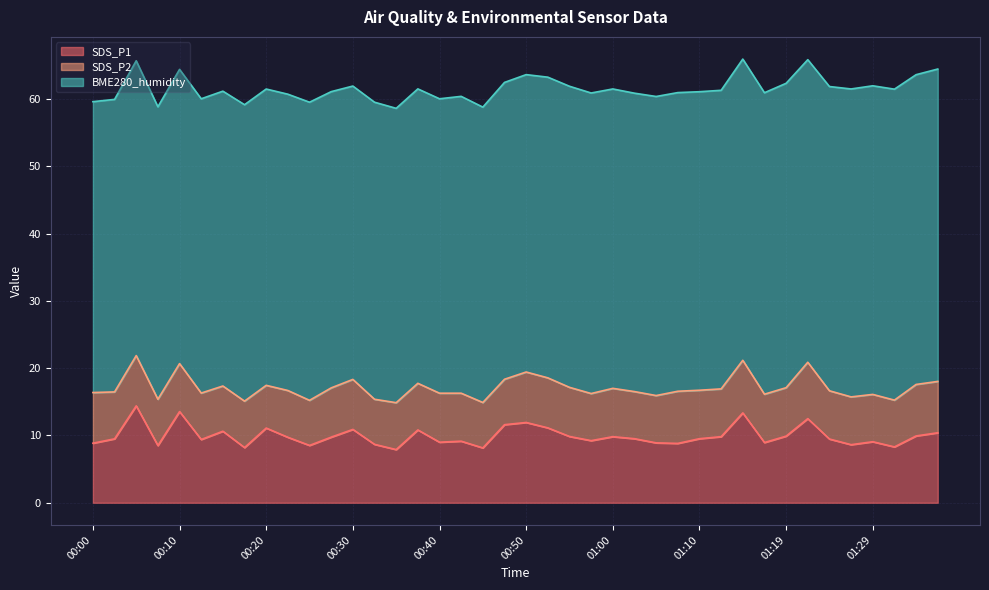

Is it true that BME280_humidity equals 18.1 at 00:25?

False